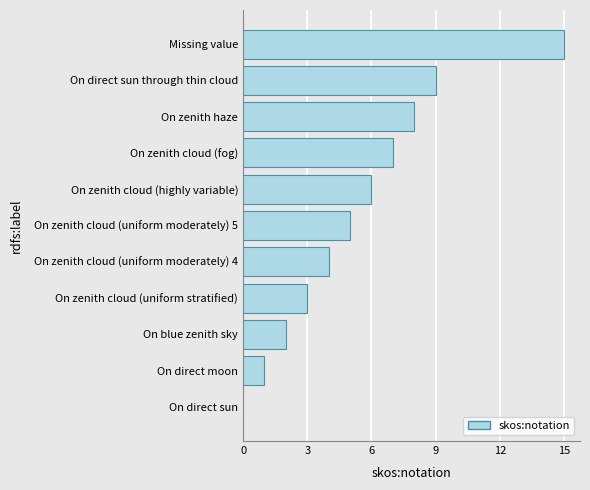

How many series are shown in this chart?

1